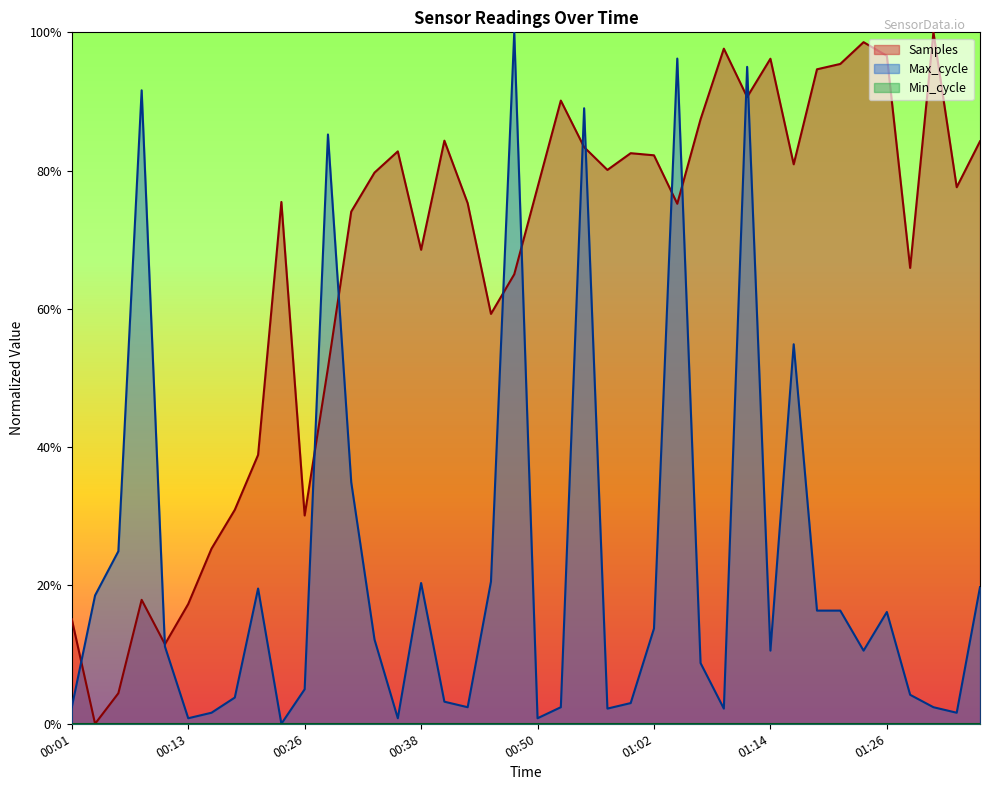

Which category has the highest value across all series?

01:31